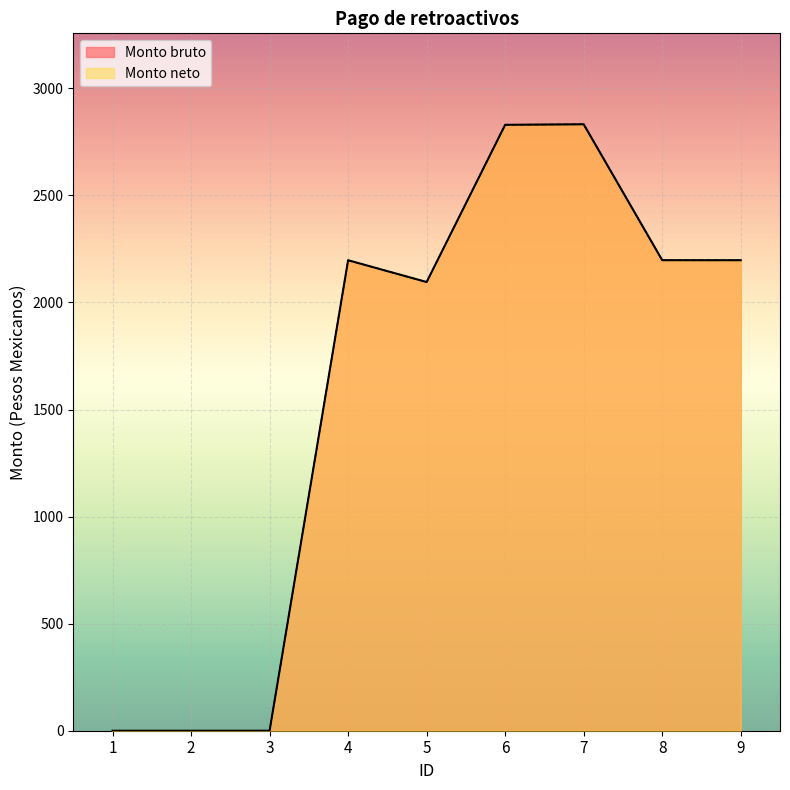

What are all the series names shown in the legend?

Monto bruto, Monto neto